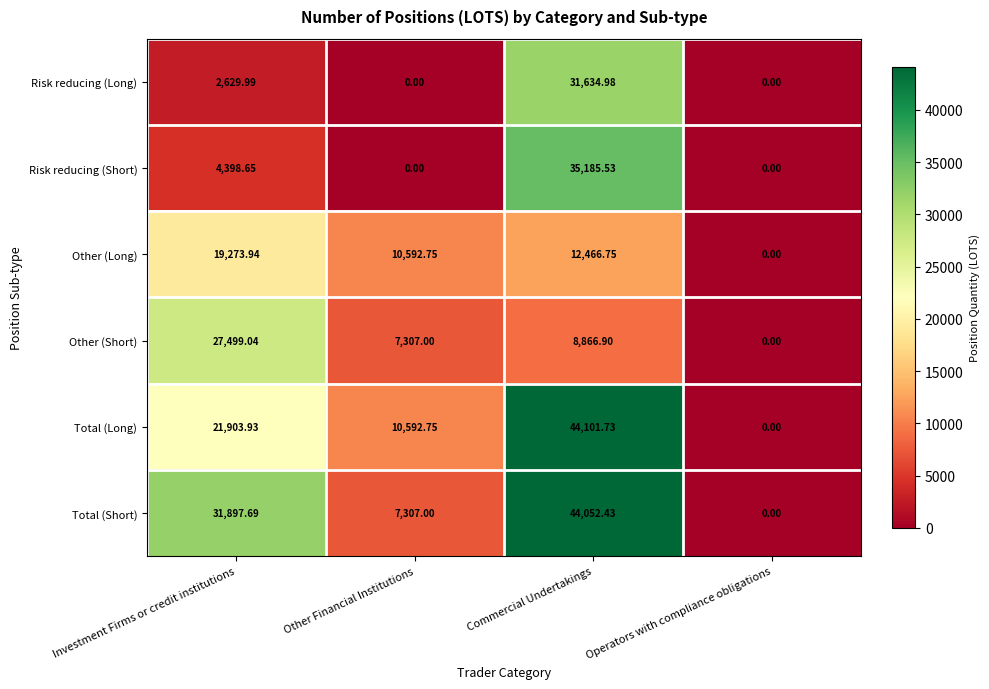

Which series changed the most between Other Financial Institutions and Commercial Undertakings?

Total (Short)